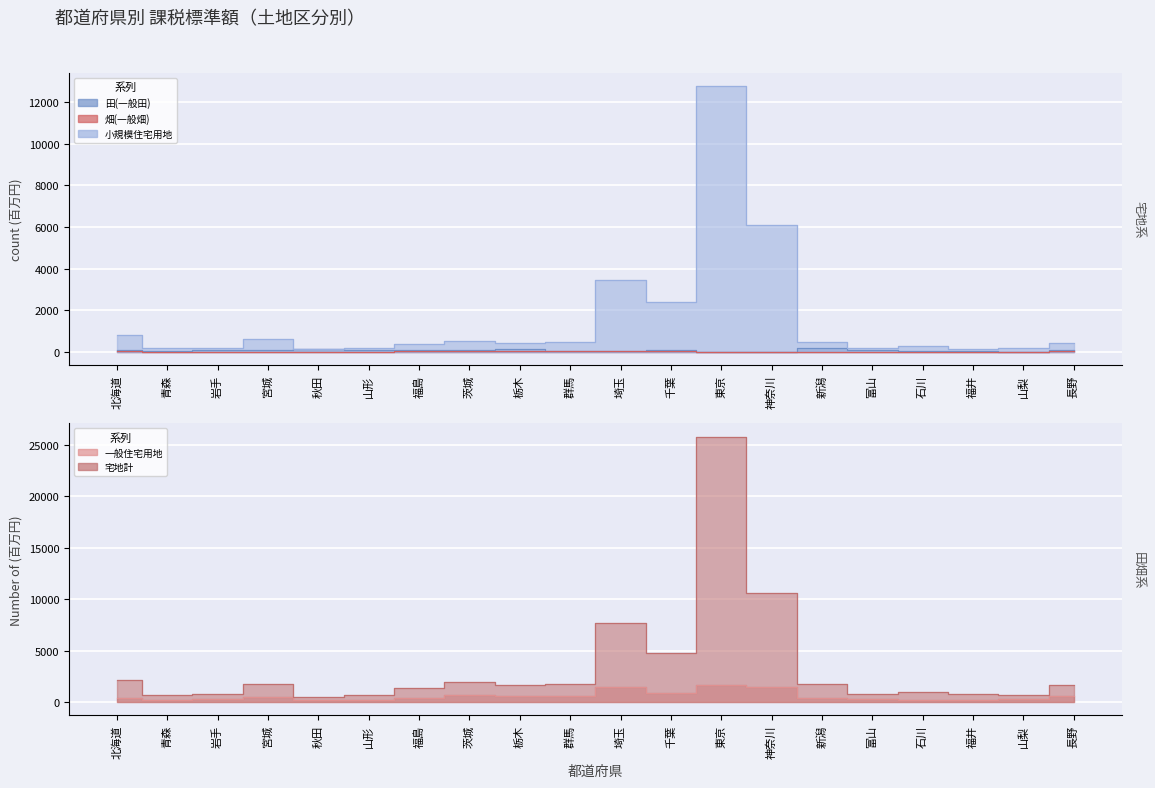

List the series in order of their peak value, lowest first.

畑(一般畑), 田(一般田), 一般住宅用地, 小規模住宅用地, 宅地計